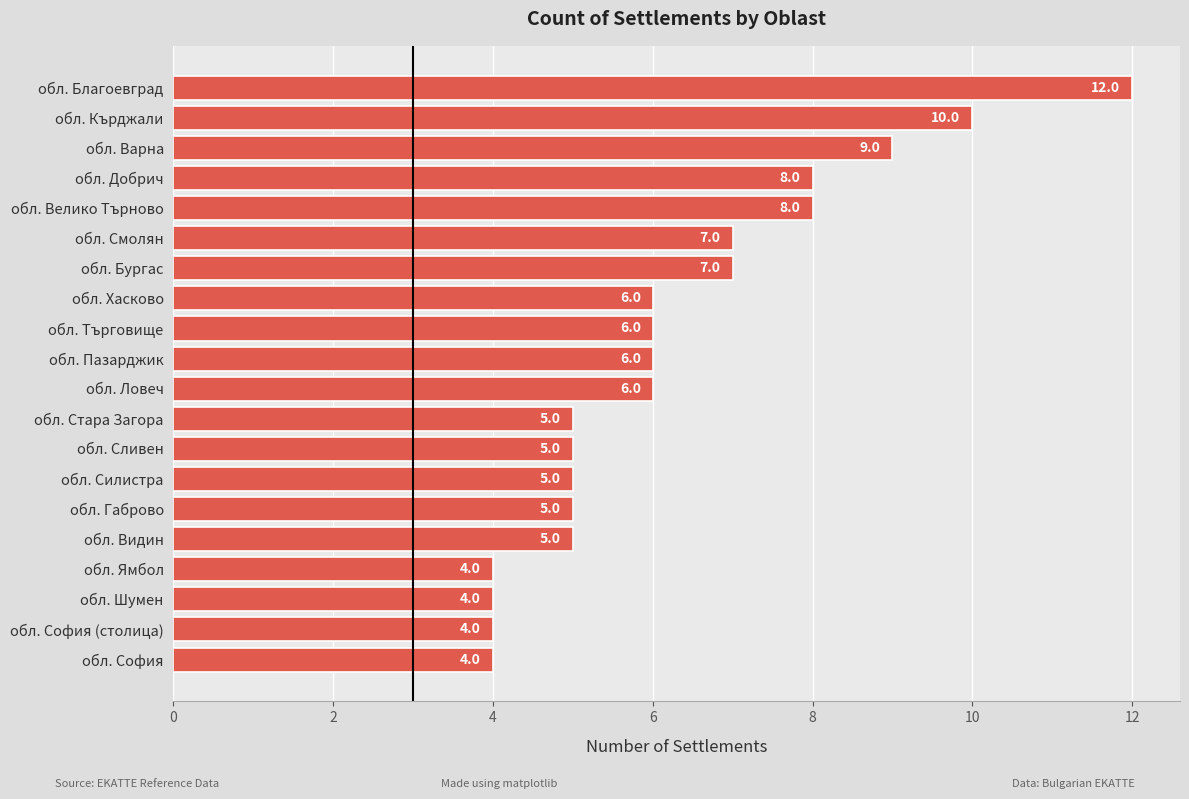

Count the values in the range 5 to 8.

13